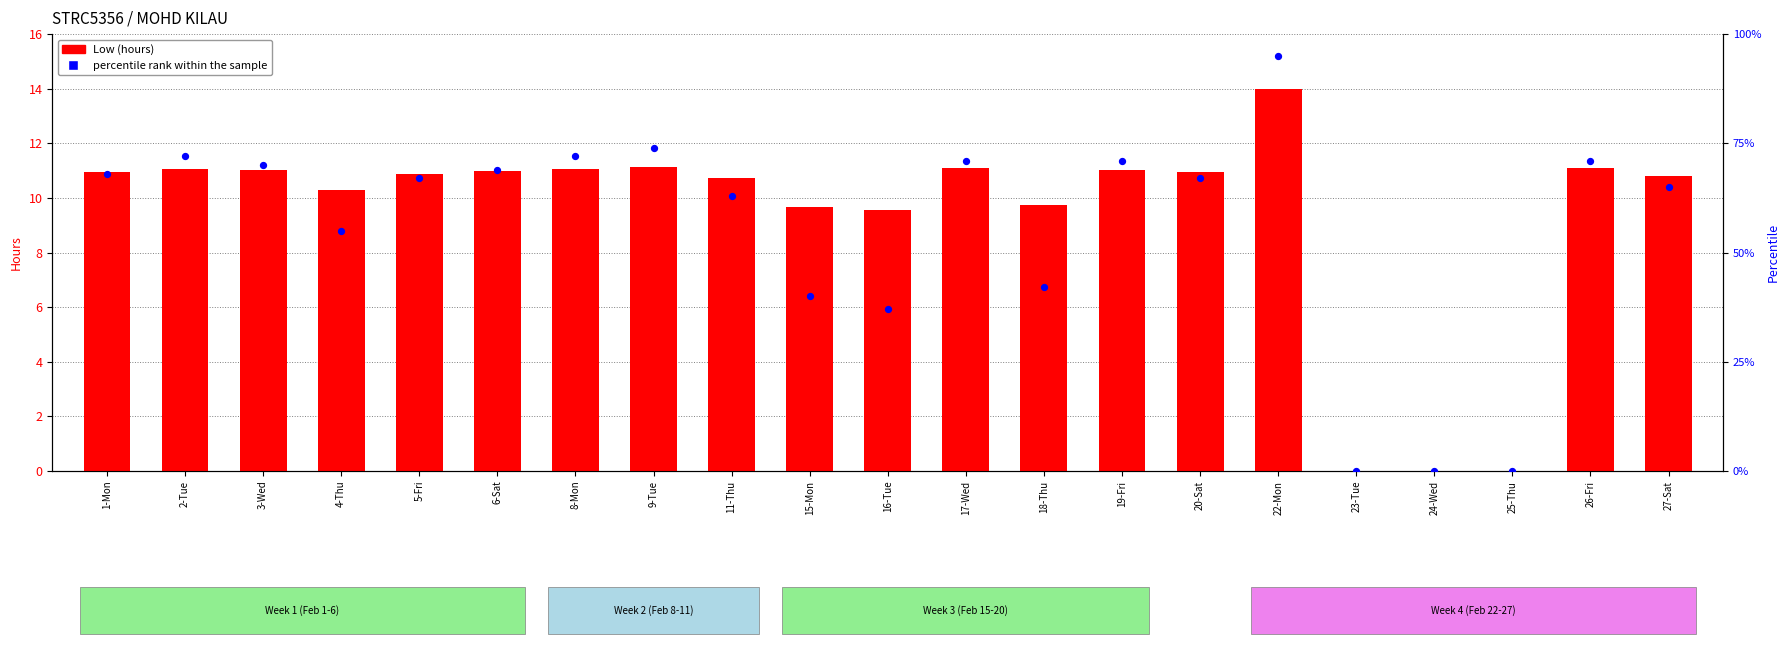

What are all the series names shown in the legend?

Low (hours), percentile rank within the sample